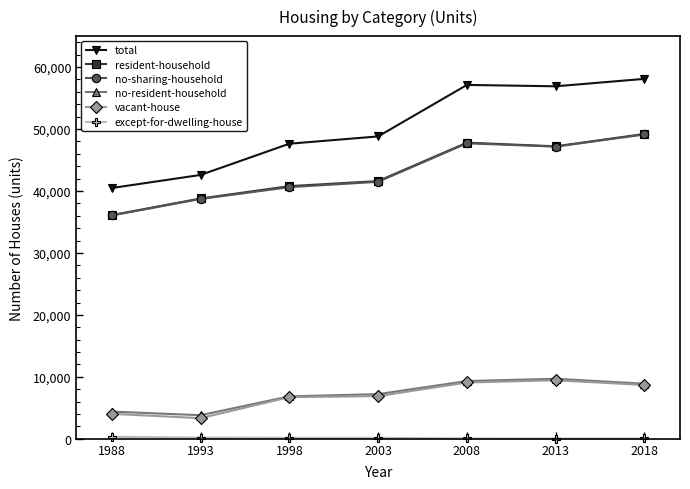

True or false: no-sharing-household and vacant-house intersect in this chart.

False